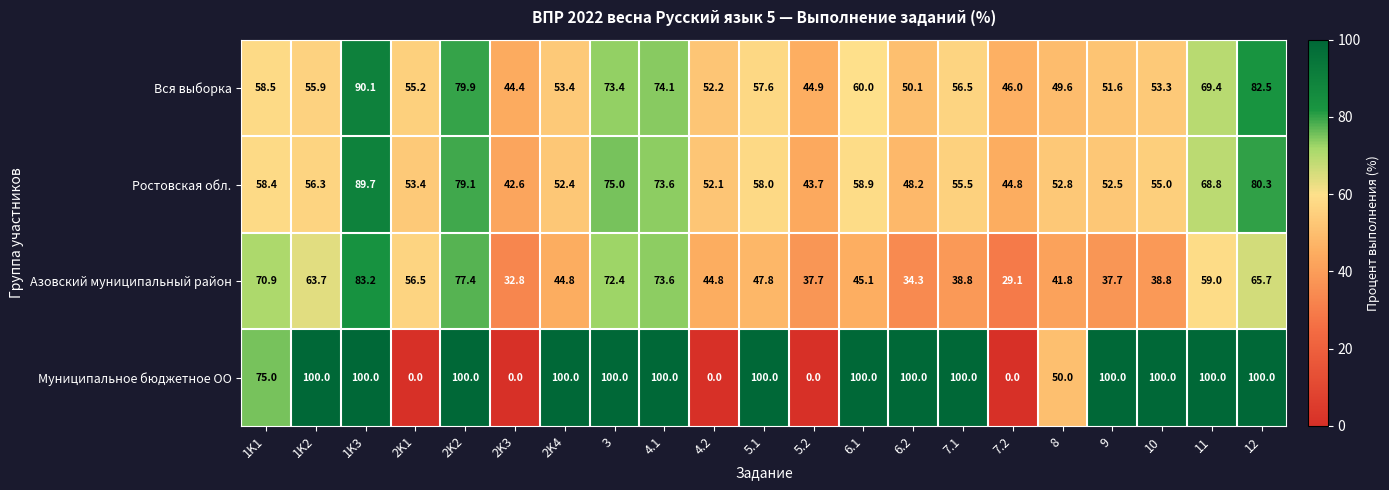

Rank the categories by Вся выборка value from highest to lowest.

1K3, 12, 2K2, 4.1, 3, 11, 6.1, 1K1, 5.1, 7.1, 1K2, 2K1, 2K4, 10, 4.2, 9, 6.2, 8, 7.2, 5.2, 2K3